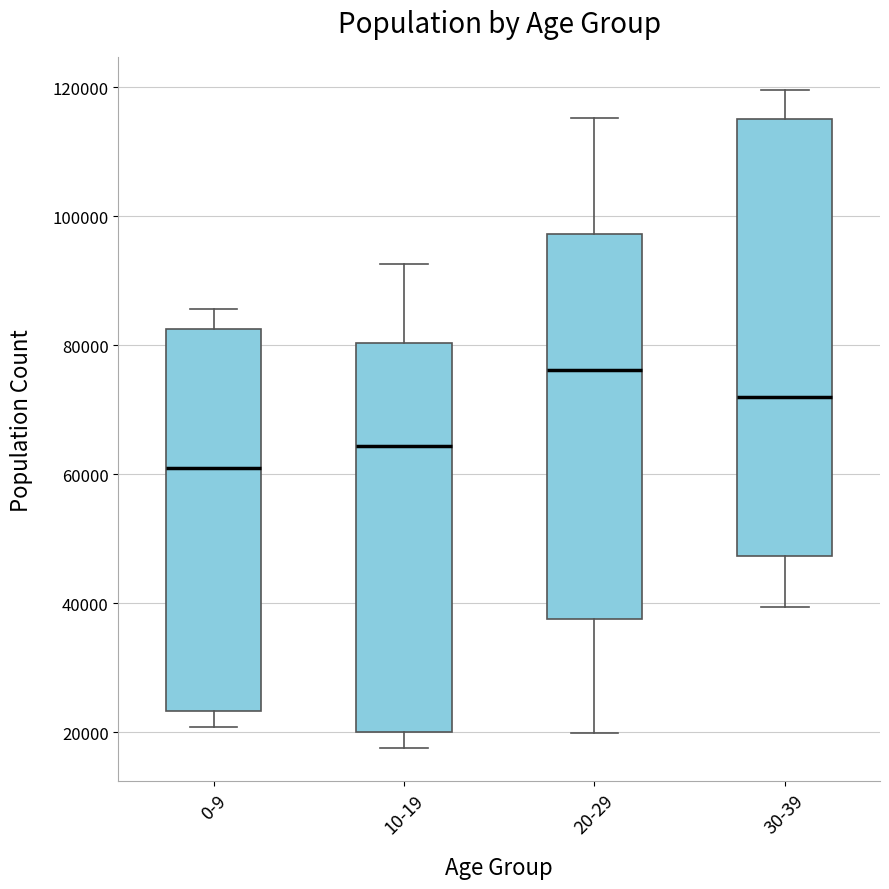

Where is the lower edge of the box for 20-29 on the y-axis? The values are not printed on the chart, so give them approximately, as read against the axis.

38000